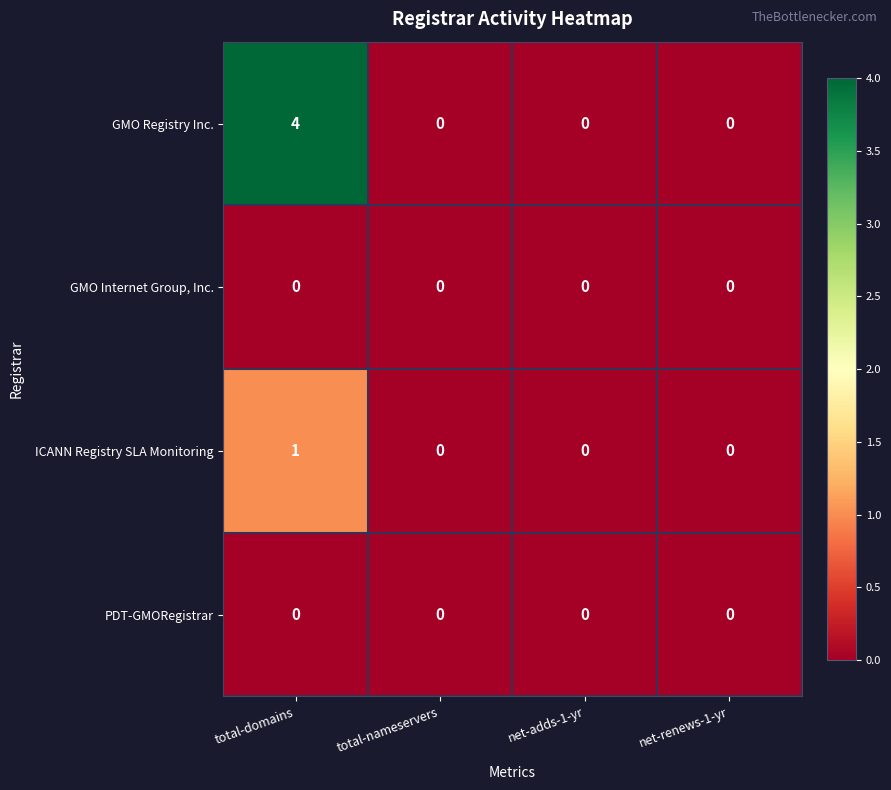

The value of GMO Internet Group, Inc. at total-domains is 0. True or false?

True